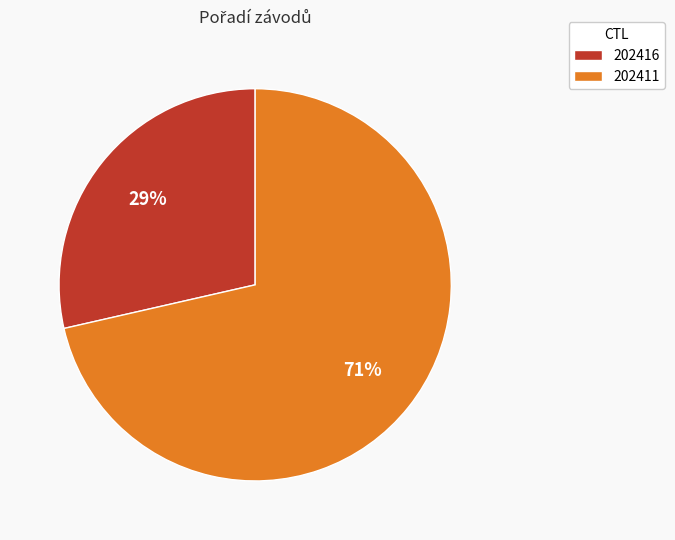

Which category has the smallest portion of the pie?

202416